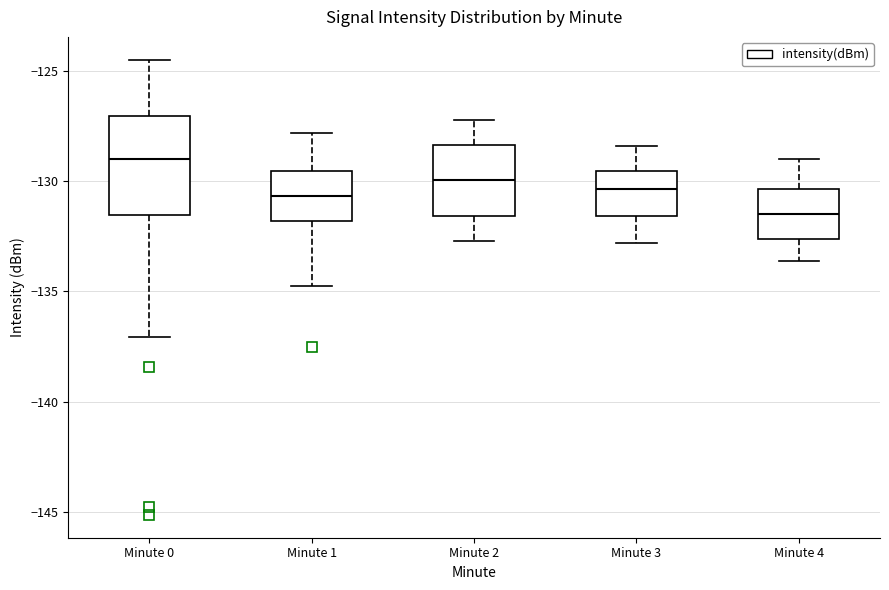

Where does the median line of the box for Minute 0 sit on the y-axis? The values are not printed on the chart, so give them approximately, as read against the axis.

-129.0